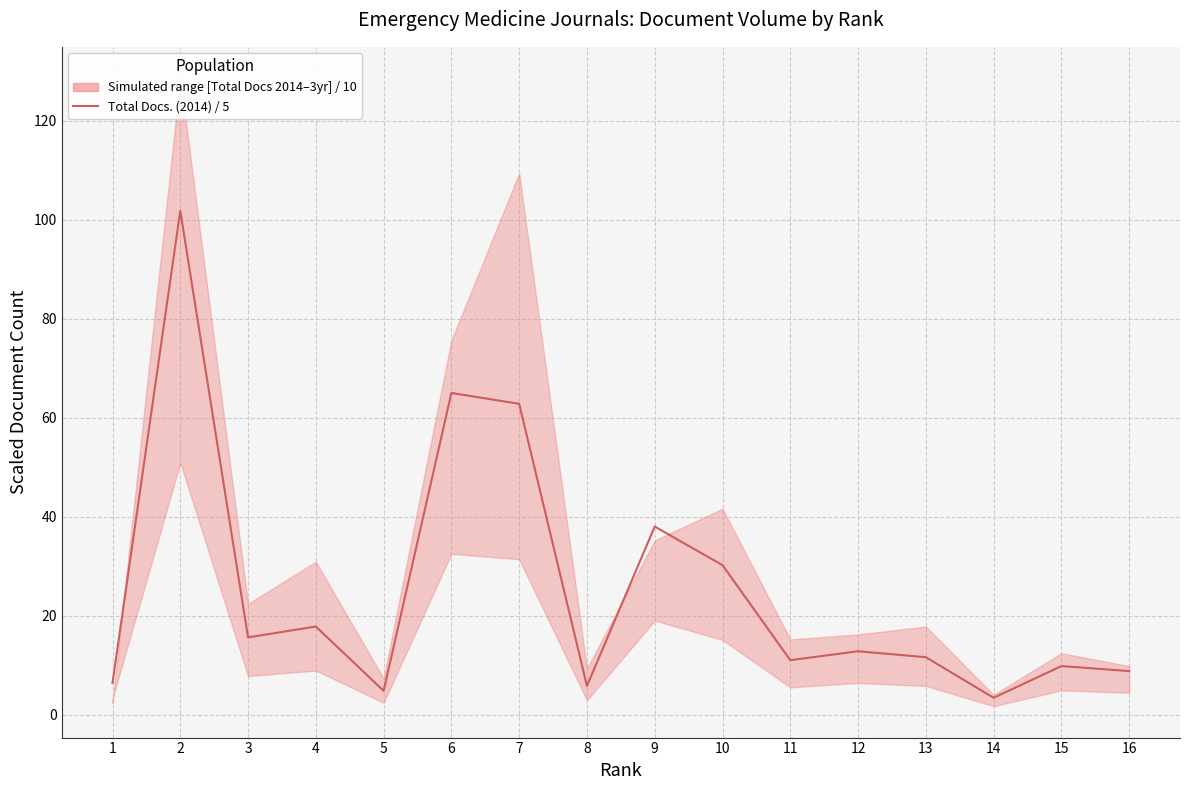

Count the number of values greater than 12.

8